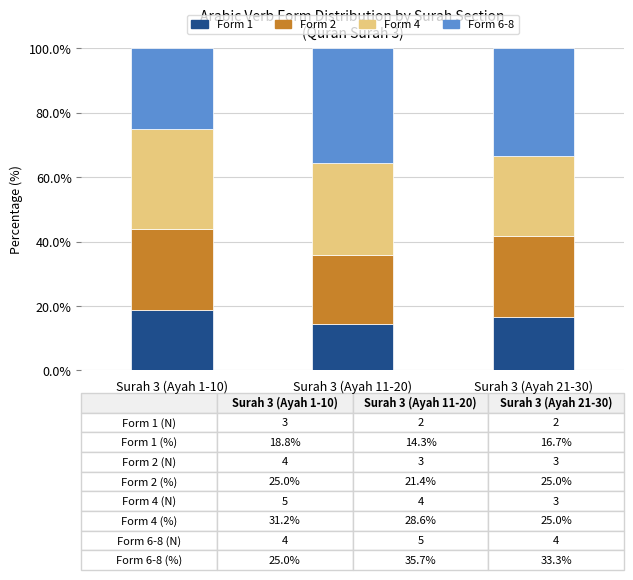

True or false: Form 1 has a value of 10.8 at Surah 3 (Ayah 21-30).

False